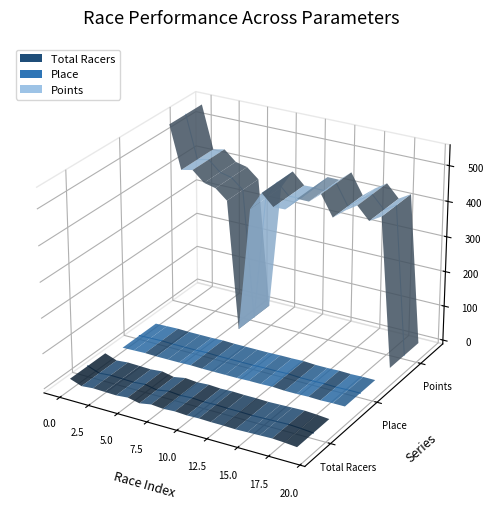

True or false: Total Racers has more than 1 points higher than both neighbors.

False